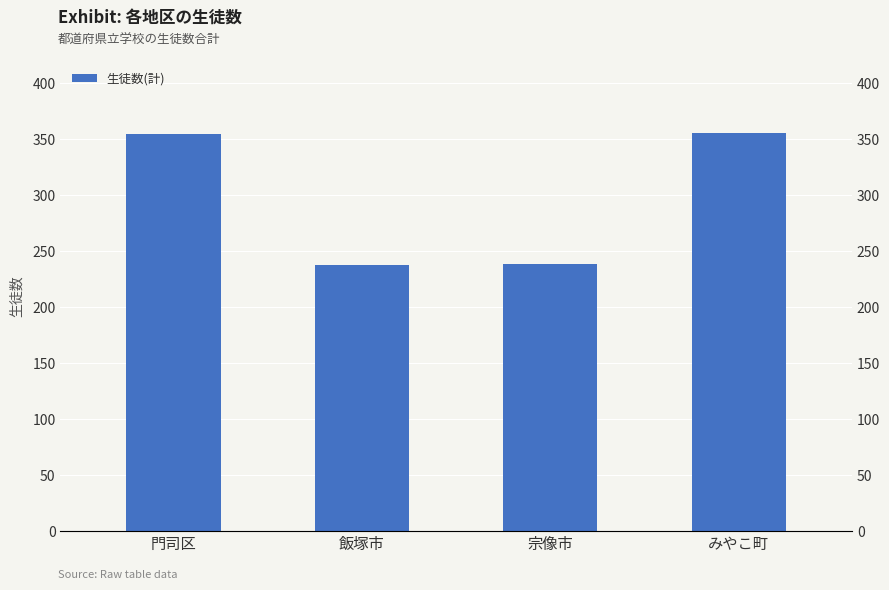

What is the change in value from 宗像市 to みやこ町?

+117